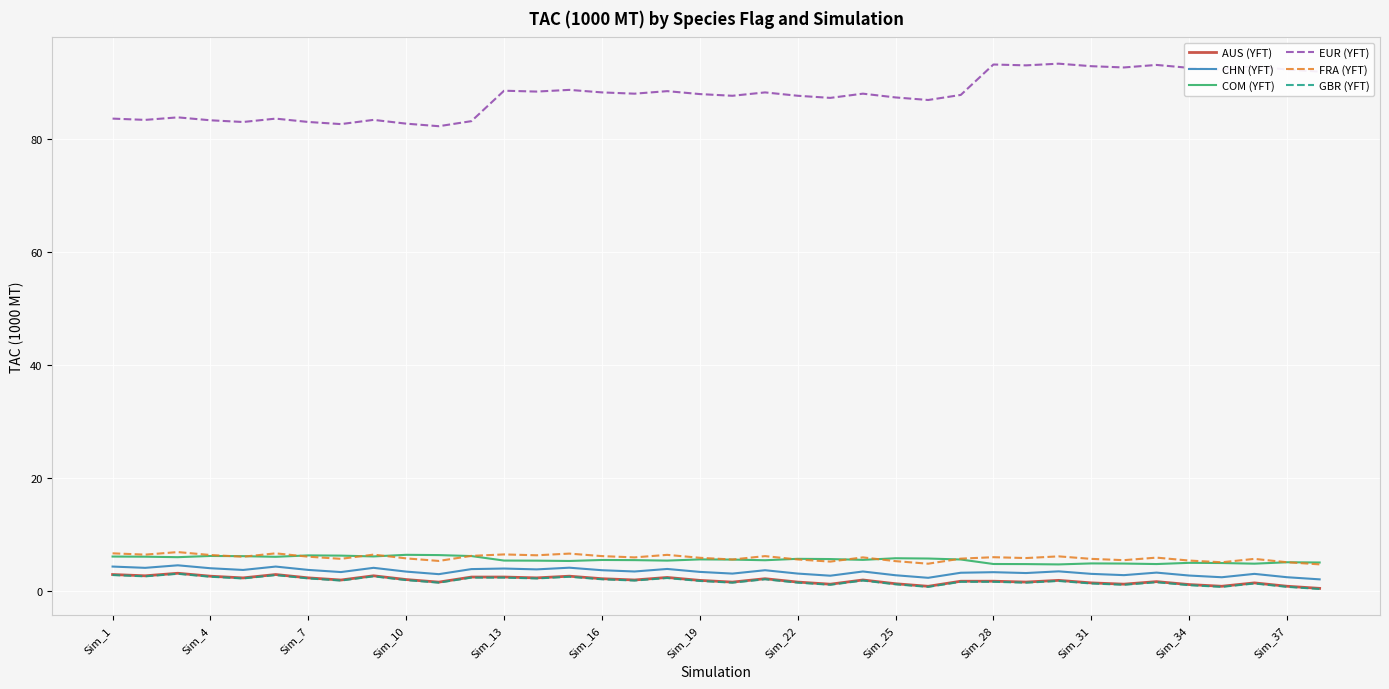

True or false: FRA (YFT) and EUR (YFT) intersect in this chart.

False